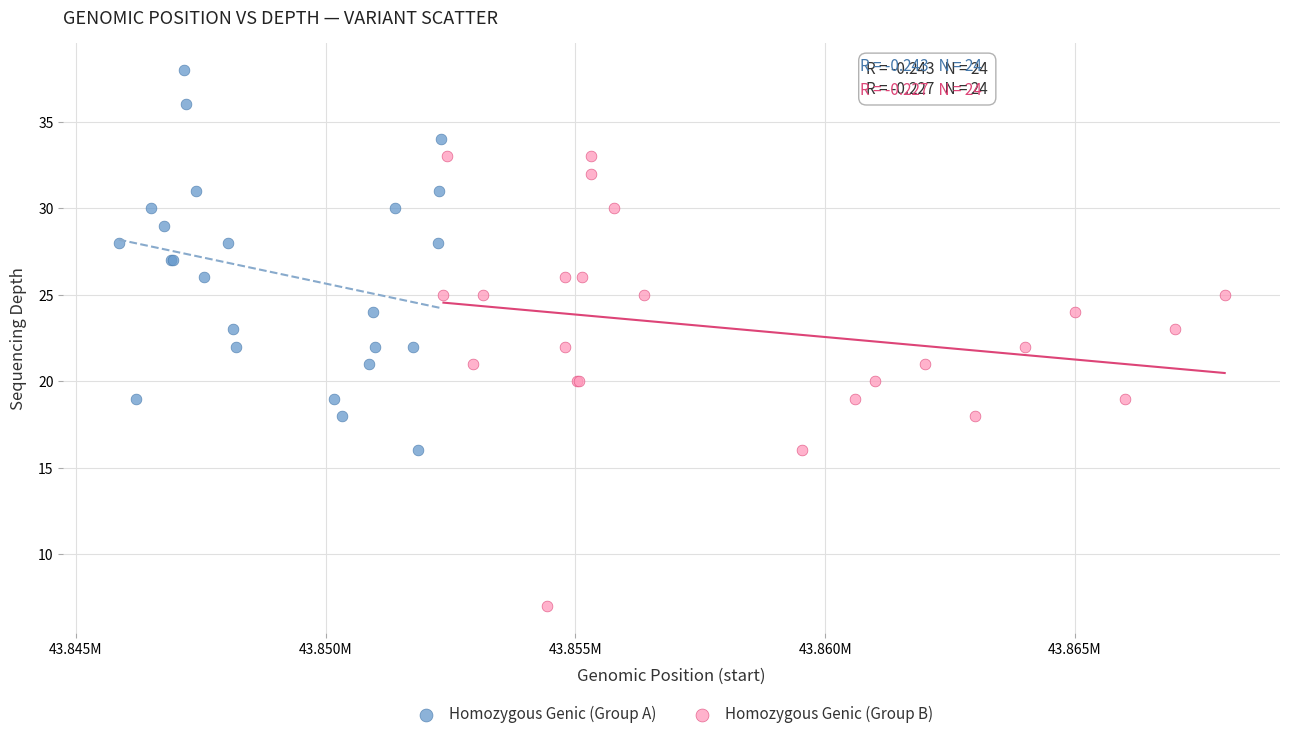

What are all the series names shown in the legend?

Homozygous Genic (Group A), Homozygous Genic (Group B)